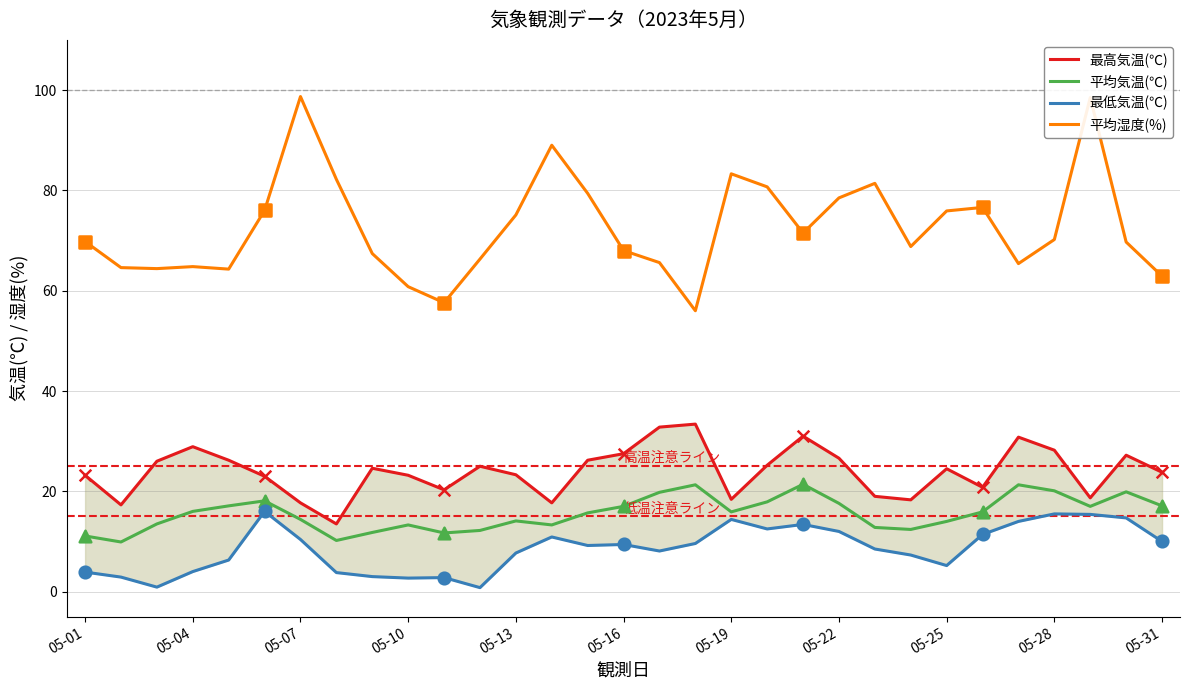

True or false: 平均湿度(%) and 平均気温(℃) cross at least once.

False